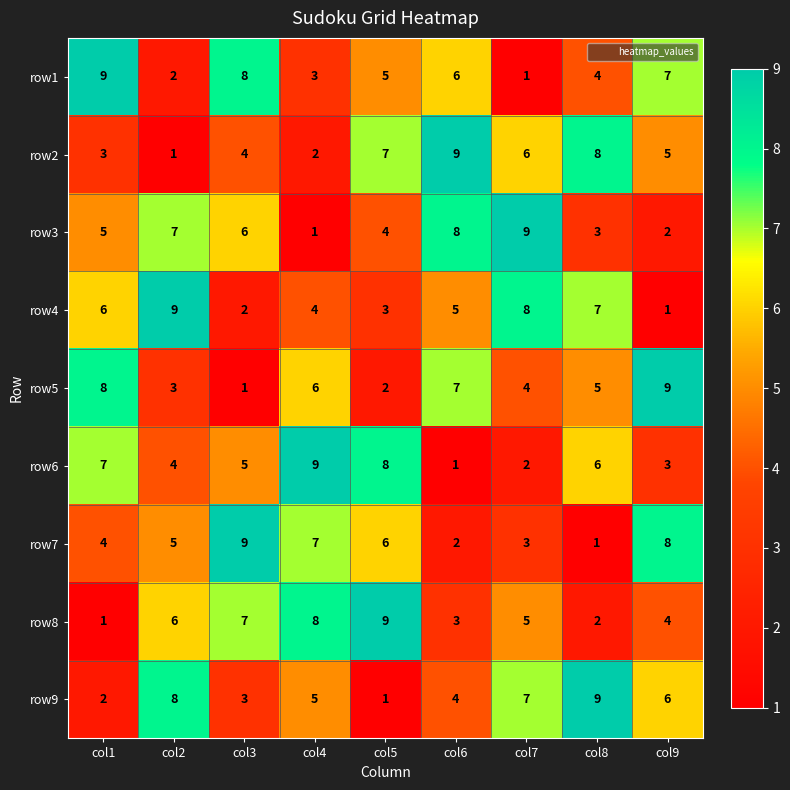

Between col8 and col9, which series saw the biggest shift?

row7